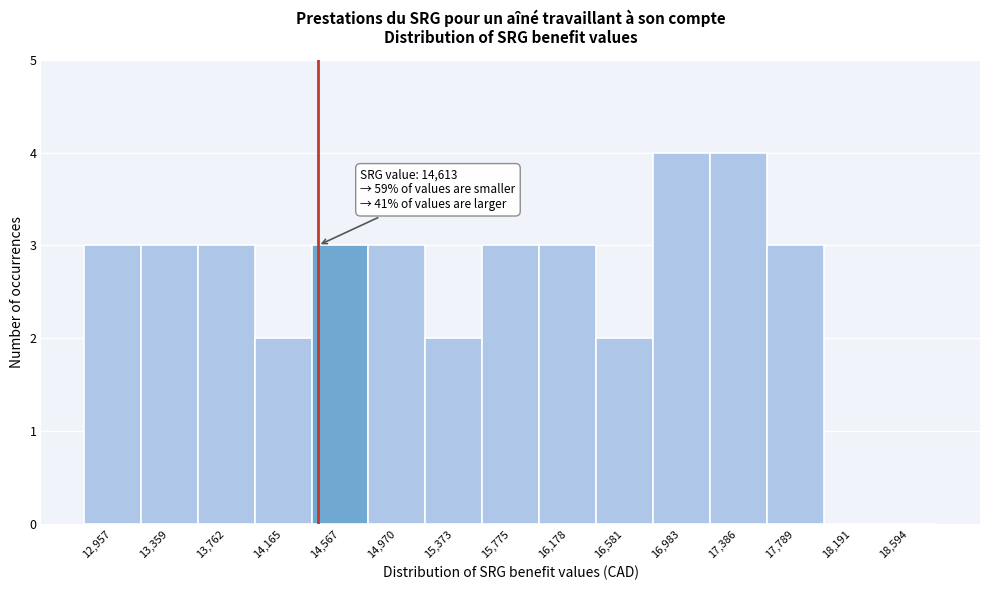

Reading left to right, transcribe all the data shown in this chart.

12,957=3	13,359=3	13,762=3	14,165=2	14,567=3	14,970=3	15,373=2	15,775=3	16,178=3	16,581=2	16,983=4	17,386=4	17,789=3	18,191=0	18,594=0